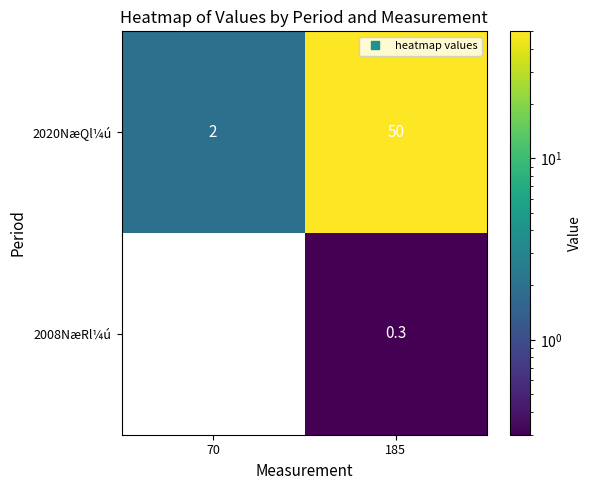

At which category is the sum across all series the highest?

185